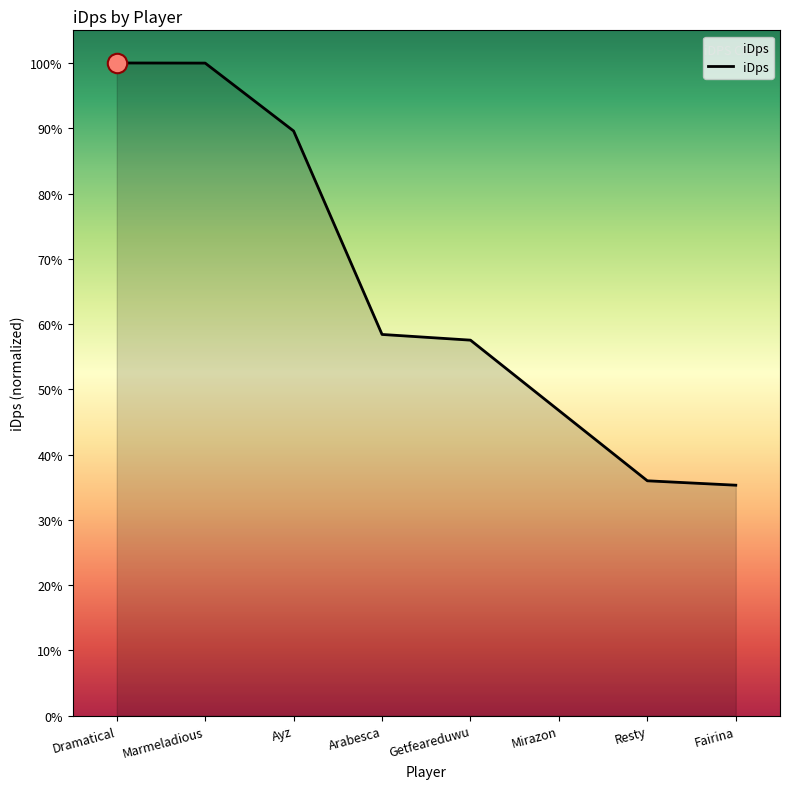

Does the chart display data point markers on the line(s)?

No